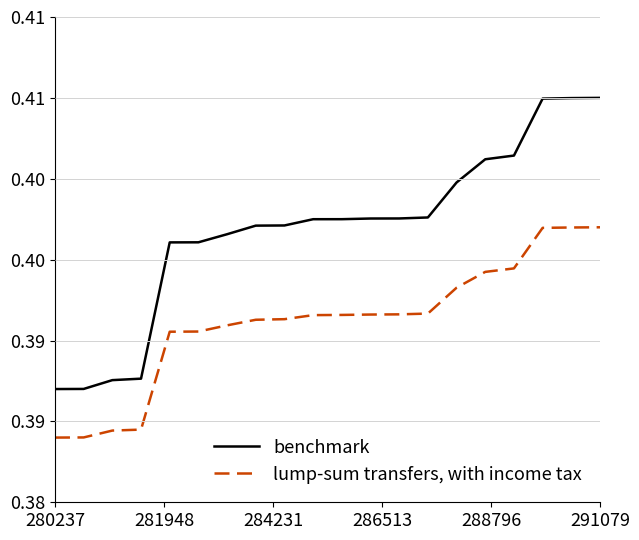

What are all the series names shown in the legend?

benchmark, lump-sum transfers, with income tax